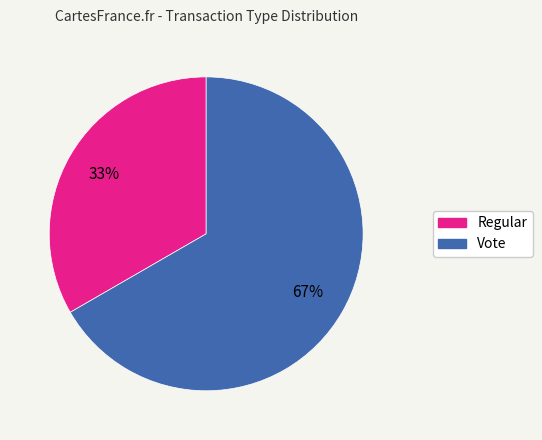

Is the sum of Vote and Regular greater than half?

Yes